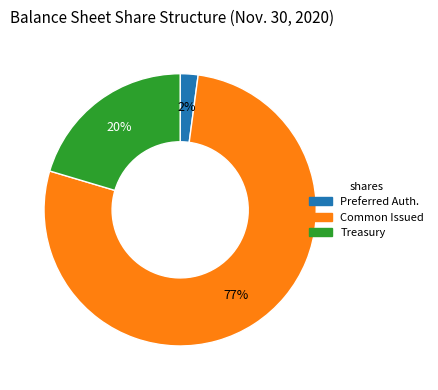

To the nearest percent, what portion does Preferred Auth. represent?

2%